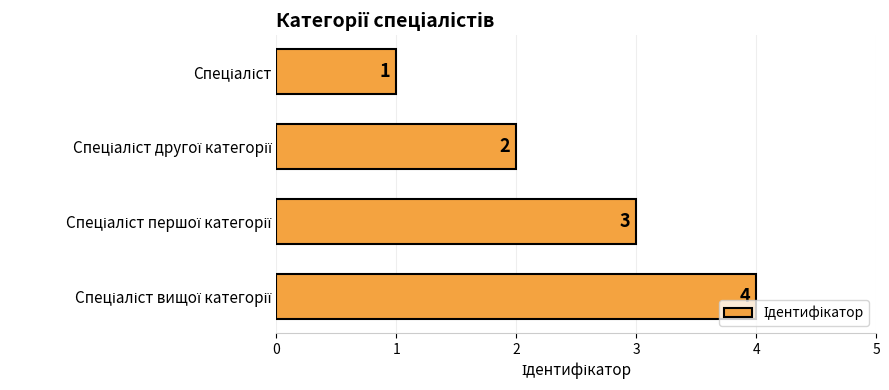

What is the difference between the maximum and minimum values?

3